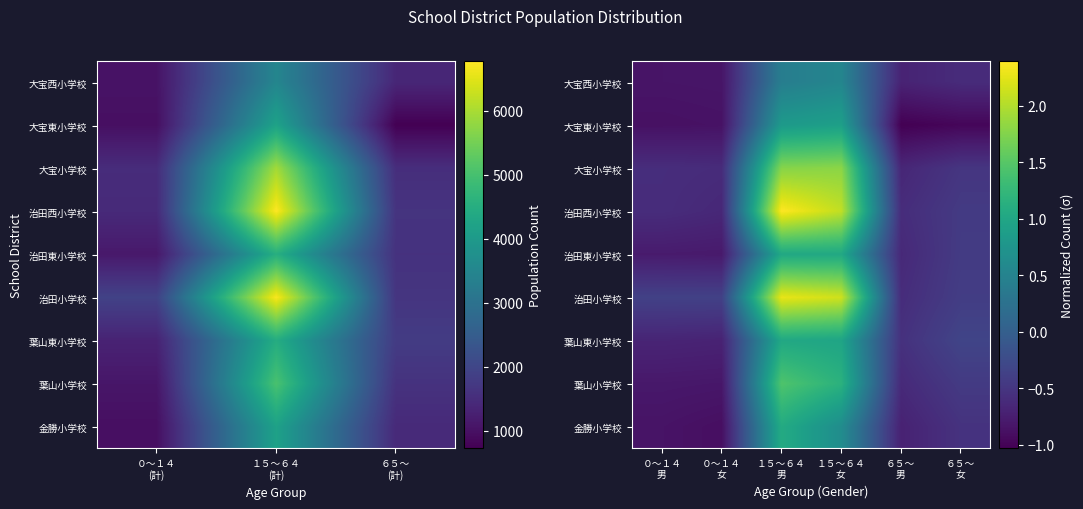

Which series has the largest total across all categories?

治田小学校